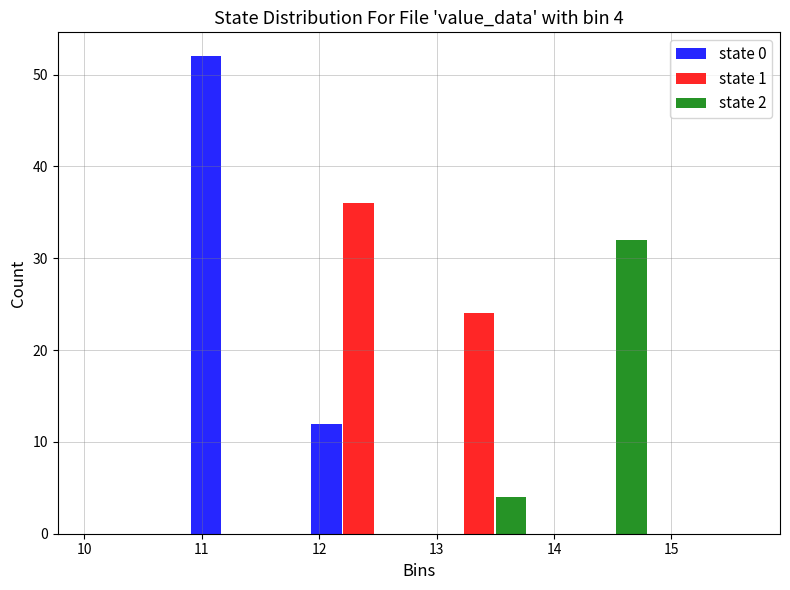

In the state 1 series, which range on the x-axis has the tallest bar?

11.8 to 12.9